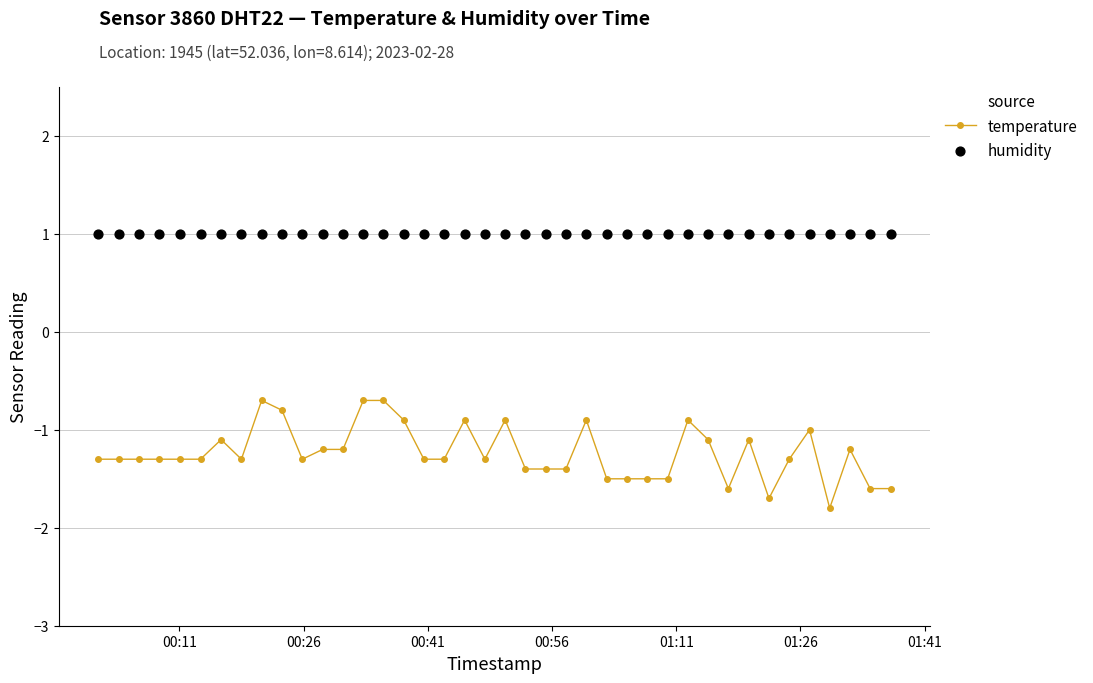

What is the value of the temperature point at the 4th from the left?

-1.3